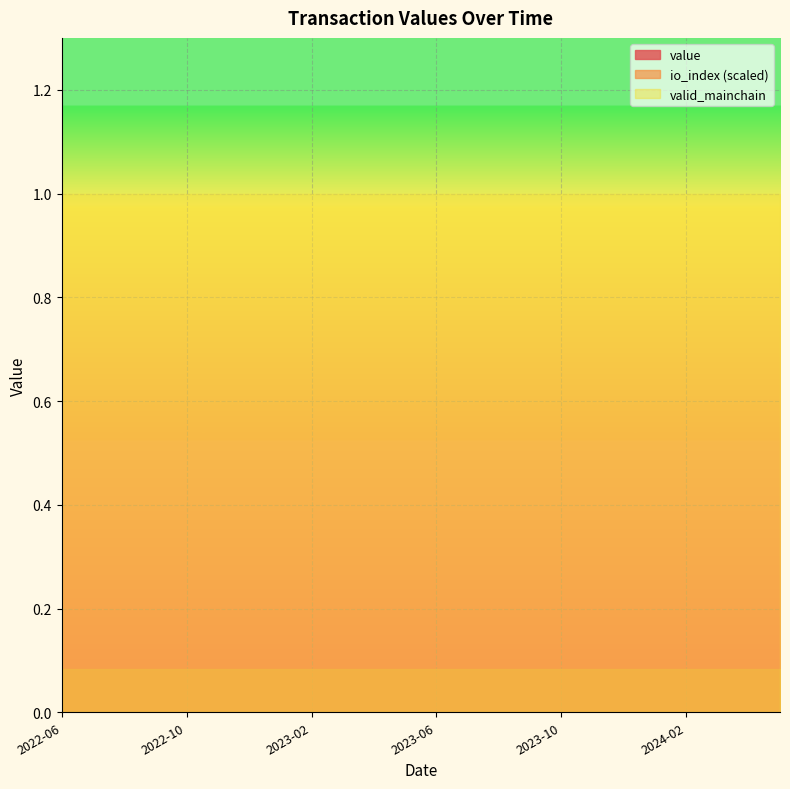

True or false: valid_mainchain and io_index (scaled) cross at least once.

False